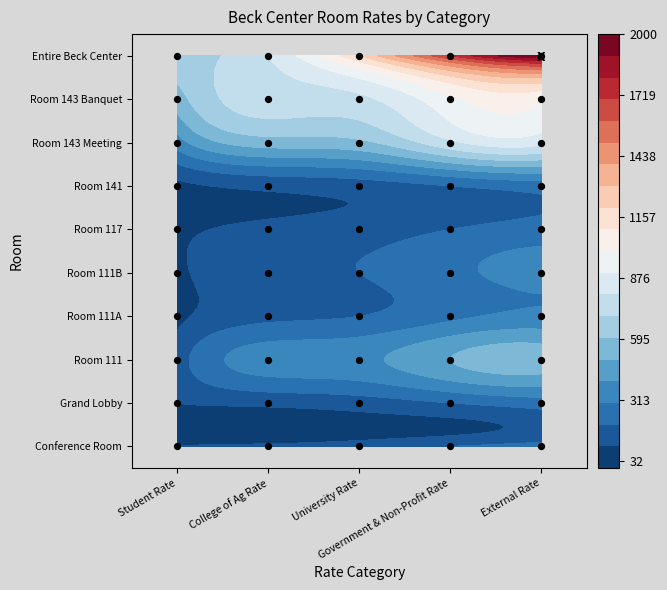

Which series has the largest range (max minus min)?

Entire Beck Center